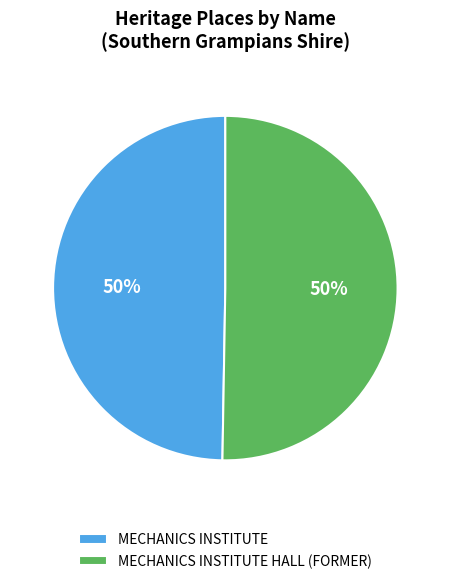

To the nearest percent, what is the average slice percentage?

50%